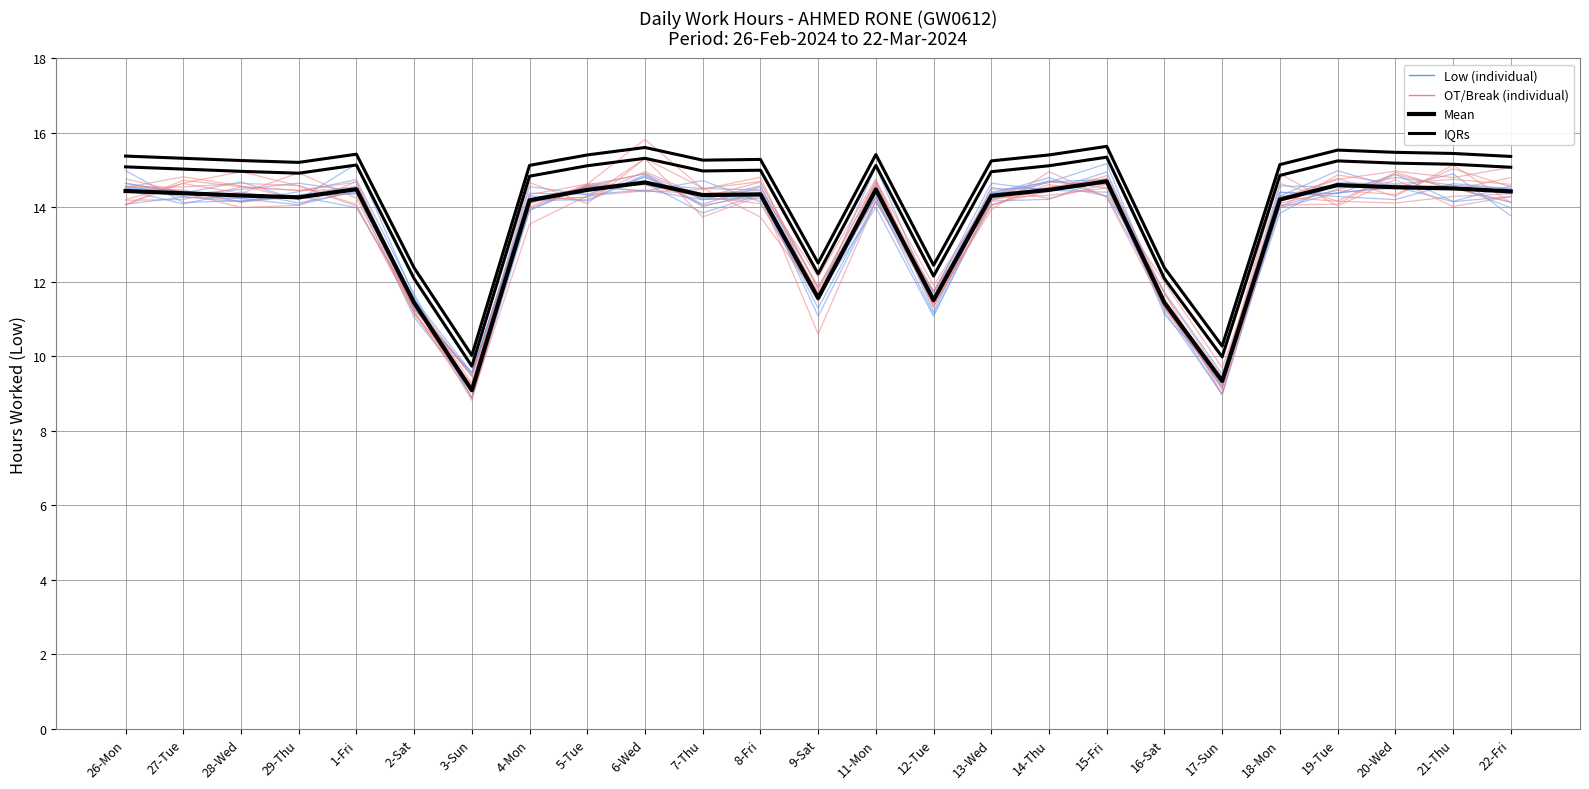

How many interior local peaks does the Mean series have?

6